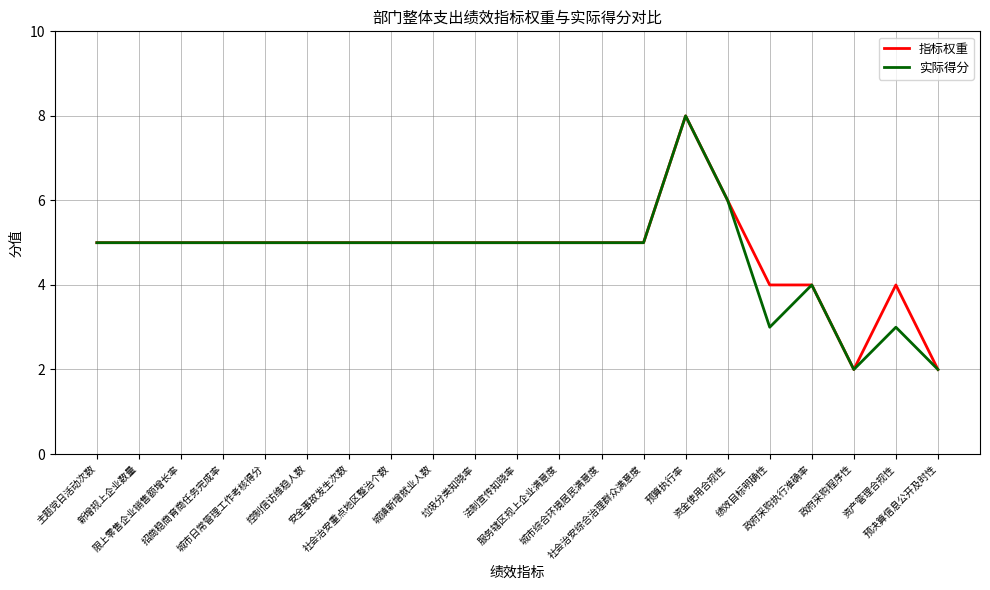

The 指标权重 series shows 5 at 城市综合环境居民满意度. True or false?

True